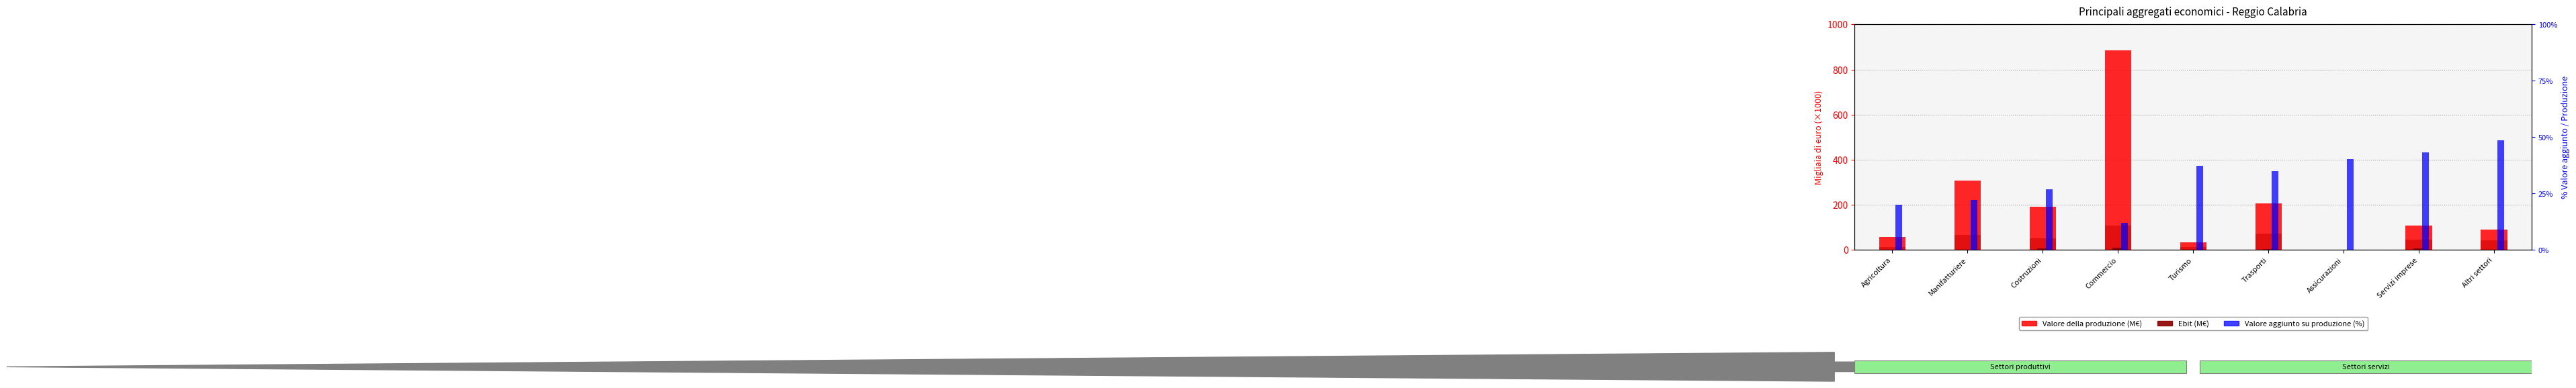

At how many categories does at least one series exceed 667?

1